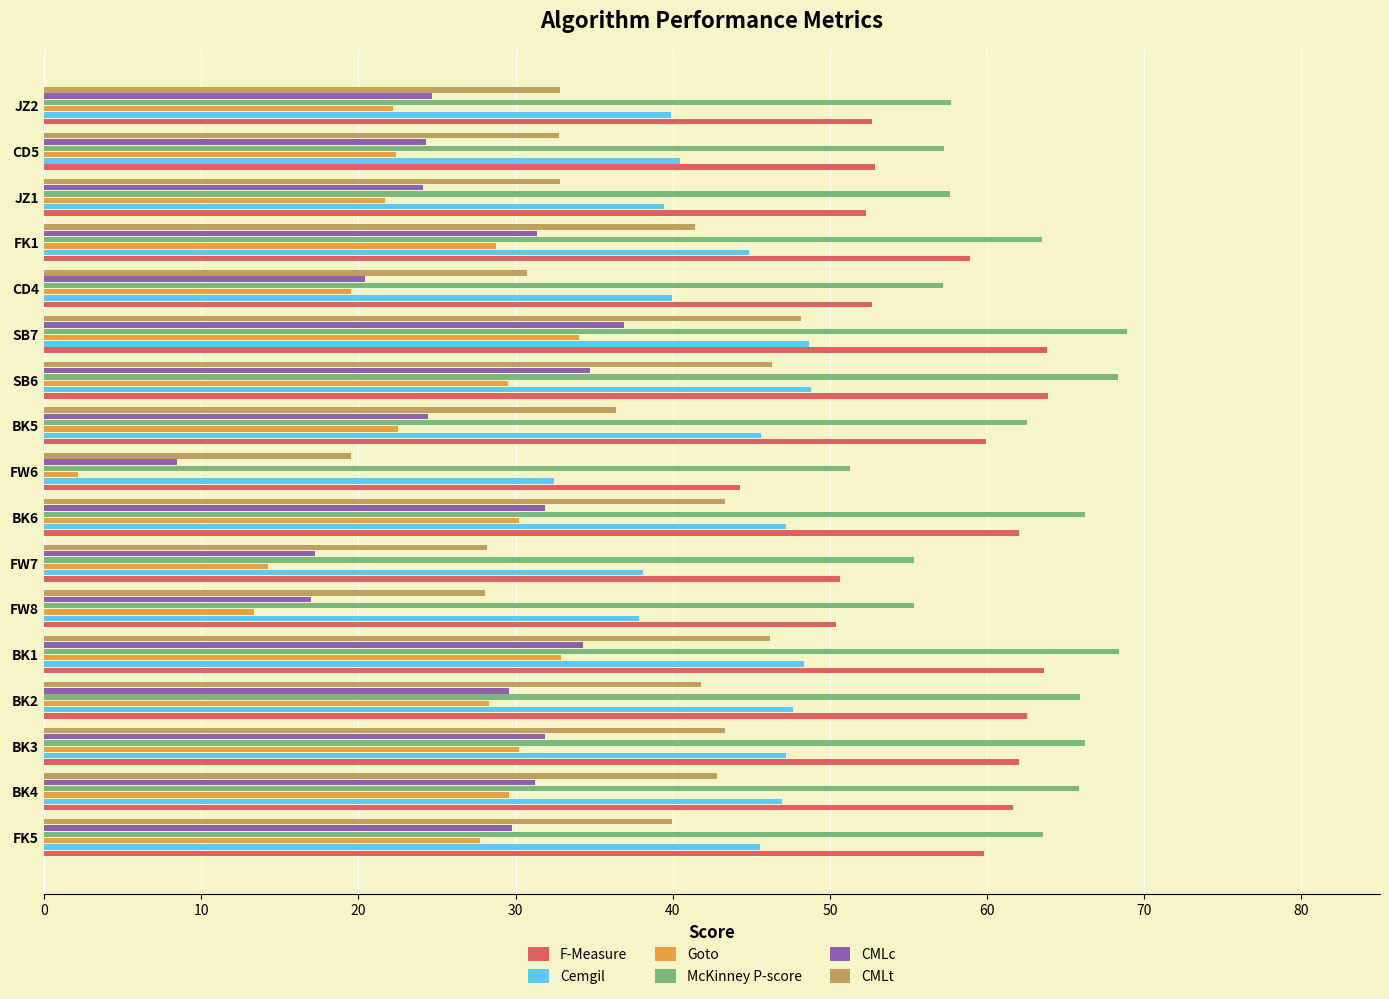

At FW6, list the series in order from largest to smallest.

McKinney P-score, F-Measure, Cemgil, CMLt, CMLc, Goto